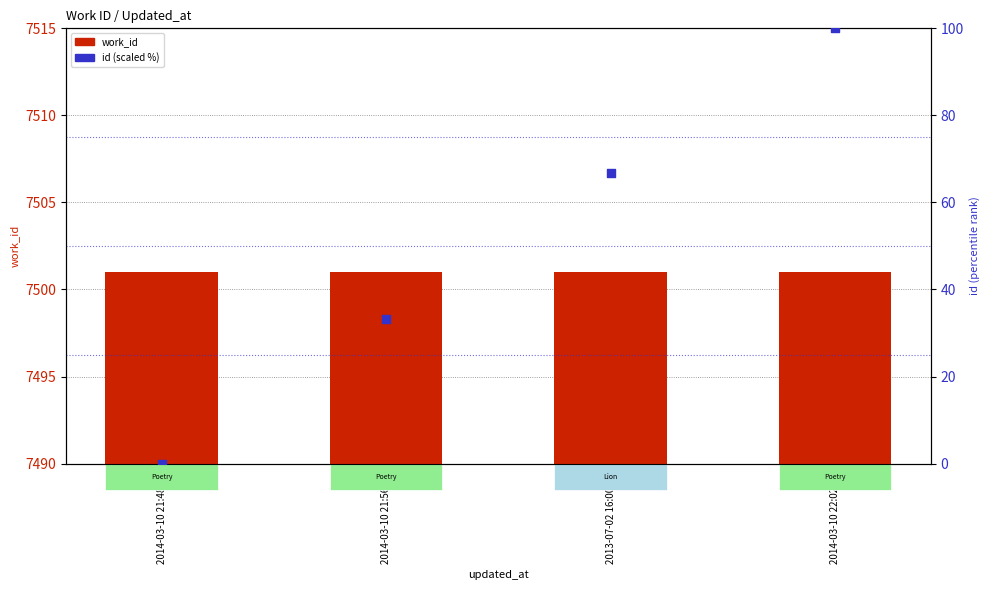

Which series contains the highest Y value?

work_id